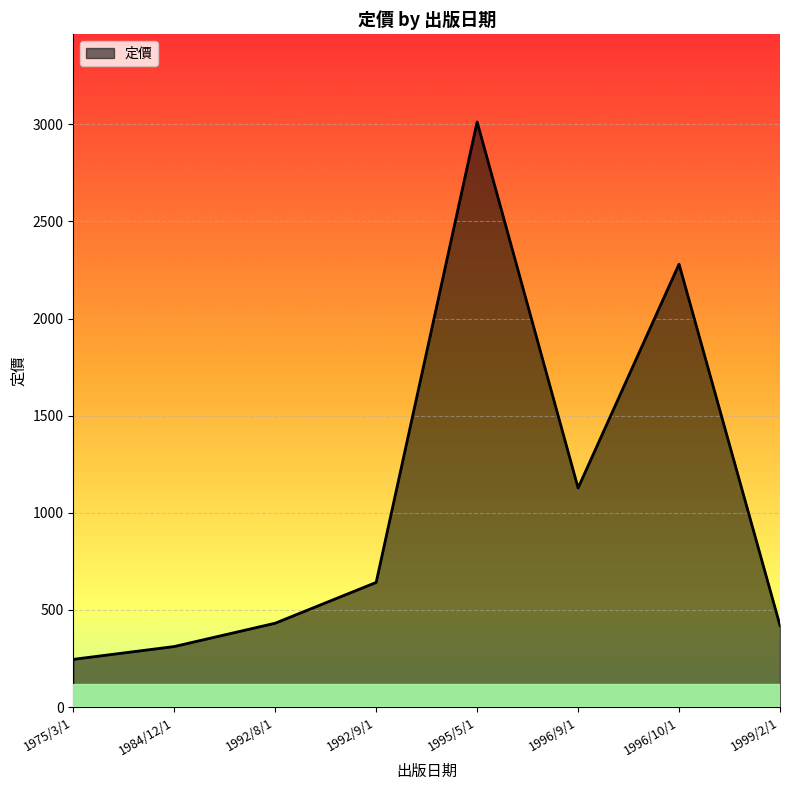

Does the chart display data point markers on the line(s)?

No